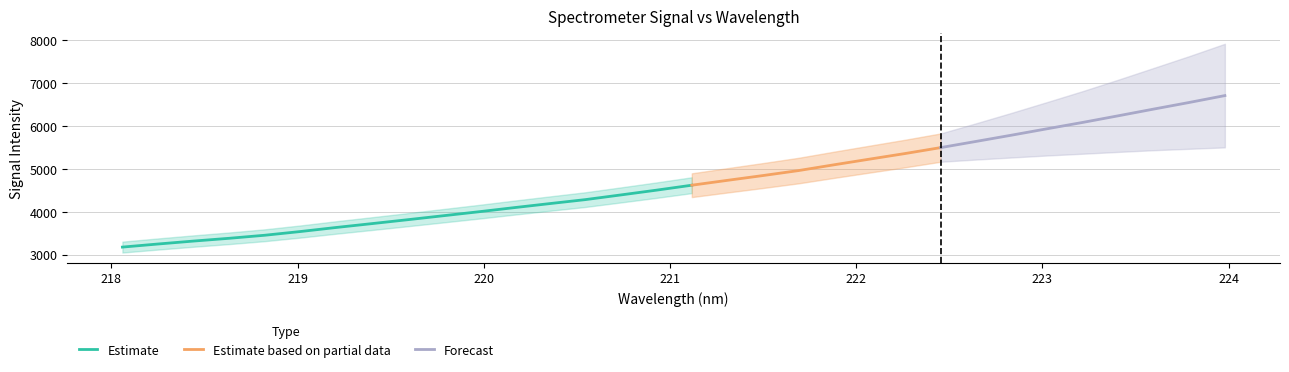

How many values are below 4620?

16